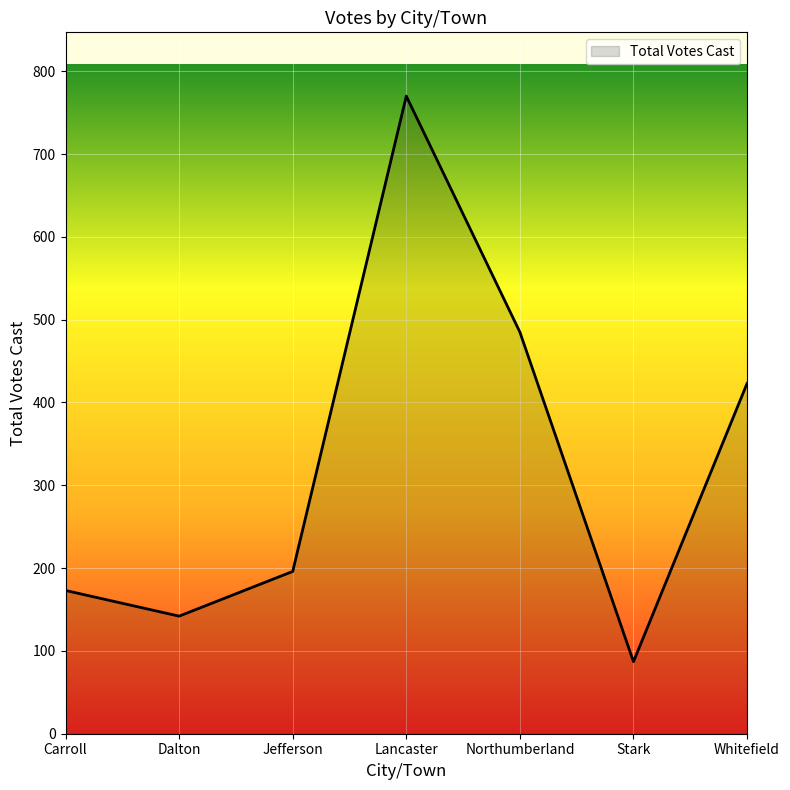

Reading left to right, list all the values displayed in this chart.

173	142	196	770	485	87	423